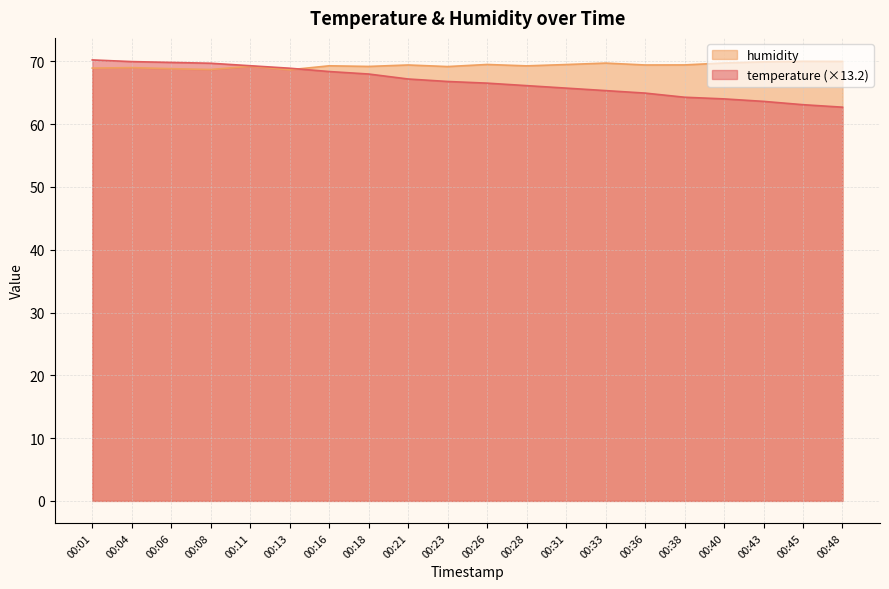

Which category has the lowest value across all series?

00:48